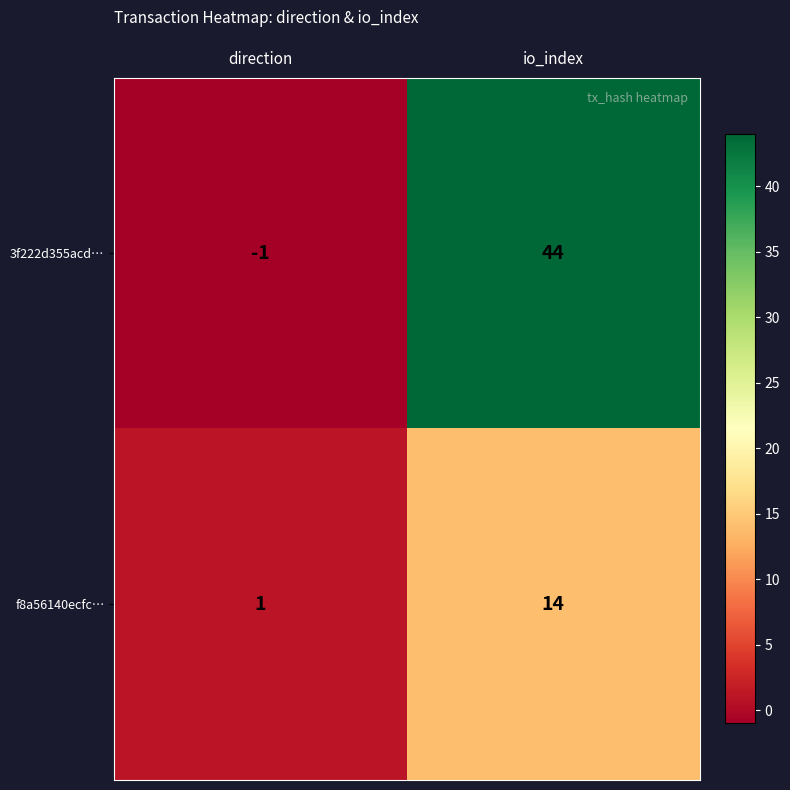

What is the greatest value displayed?

44